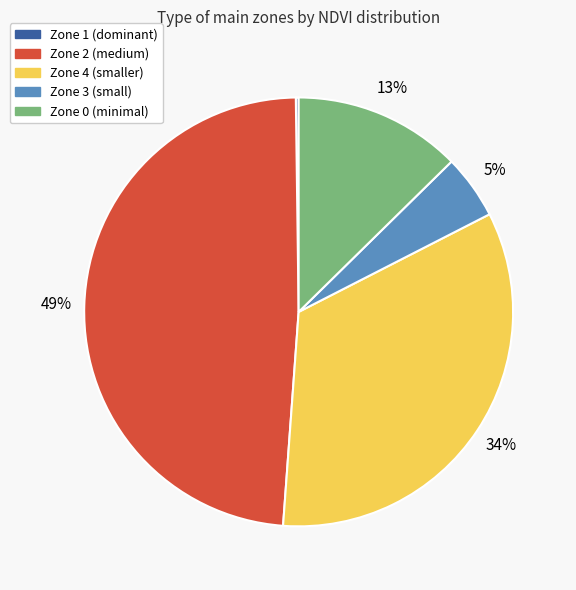

To the nearest percent, what is the average slice percentage?

20%